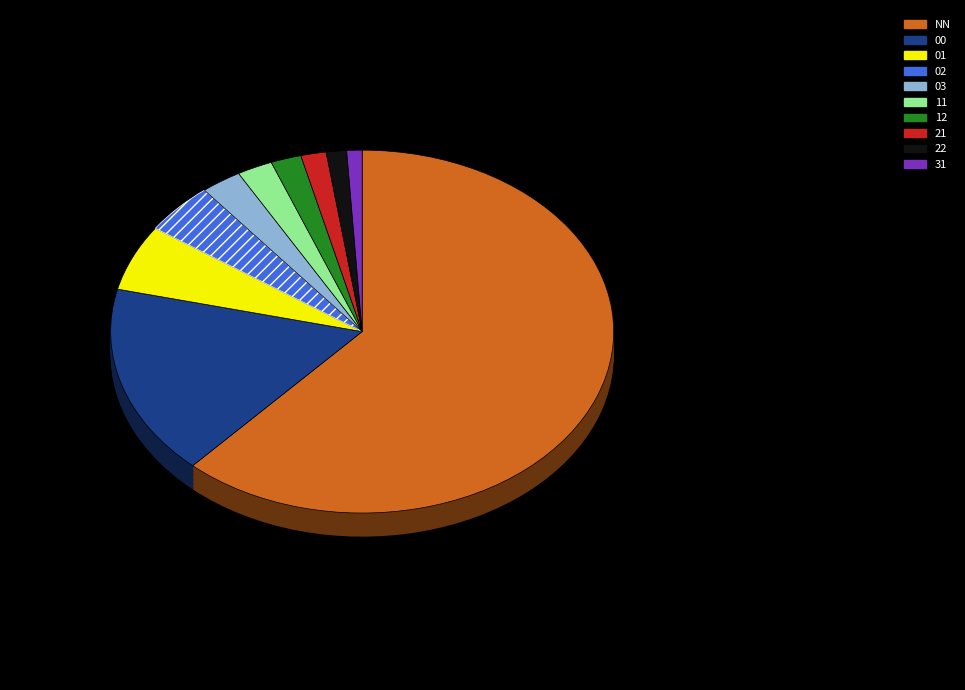

To the nearest percent, what percentage of the pie is 11?

2%